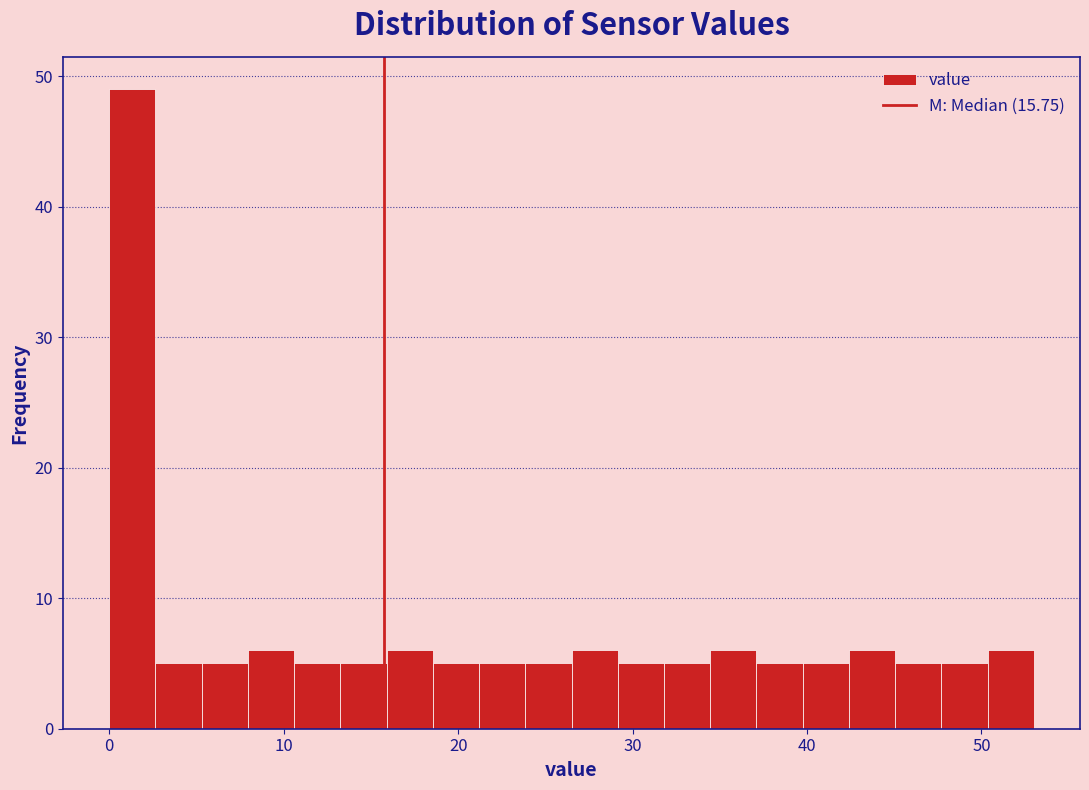

Read against the x-axis, roughly where is the centre of the tallest bar?

1